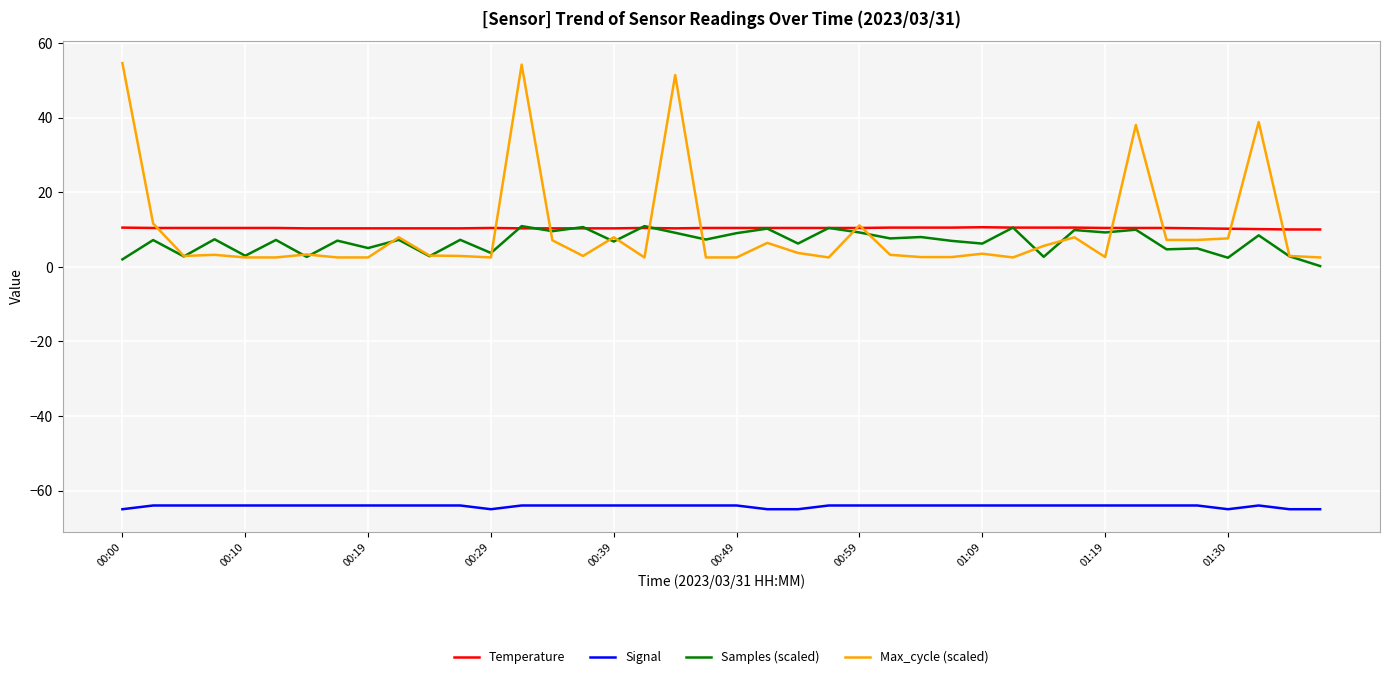

True or false: Signal and Max_cycle (scaled) intersect in this chart.

False